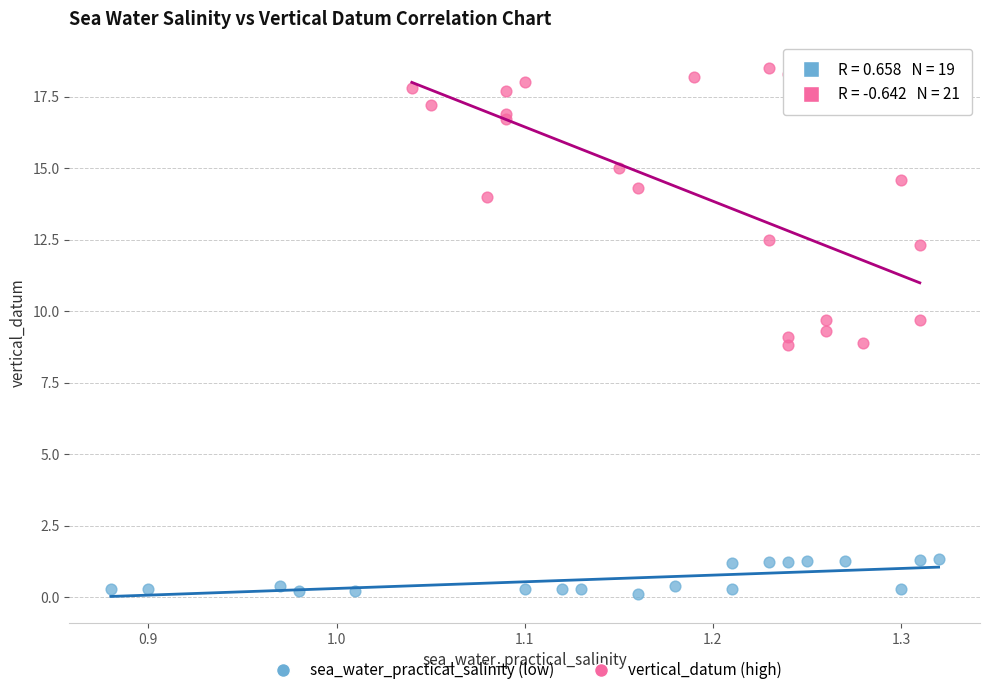

Which series has the widest spread of Y values?

vertical_datum (high)